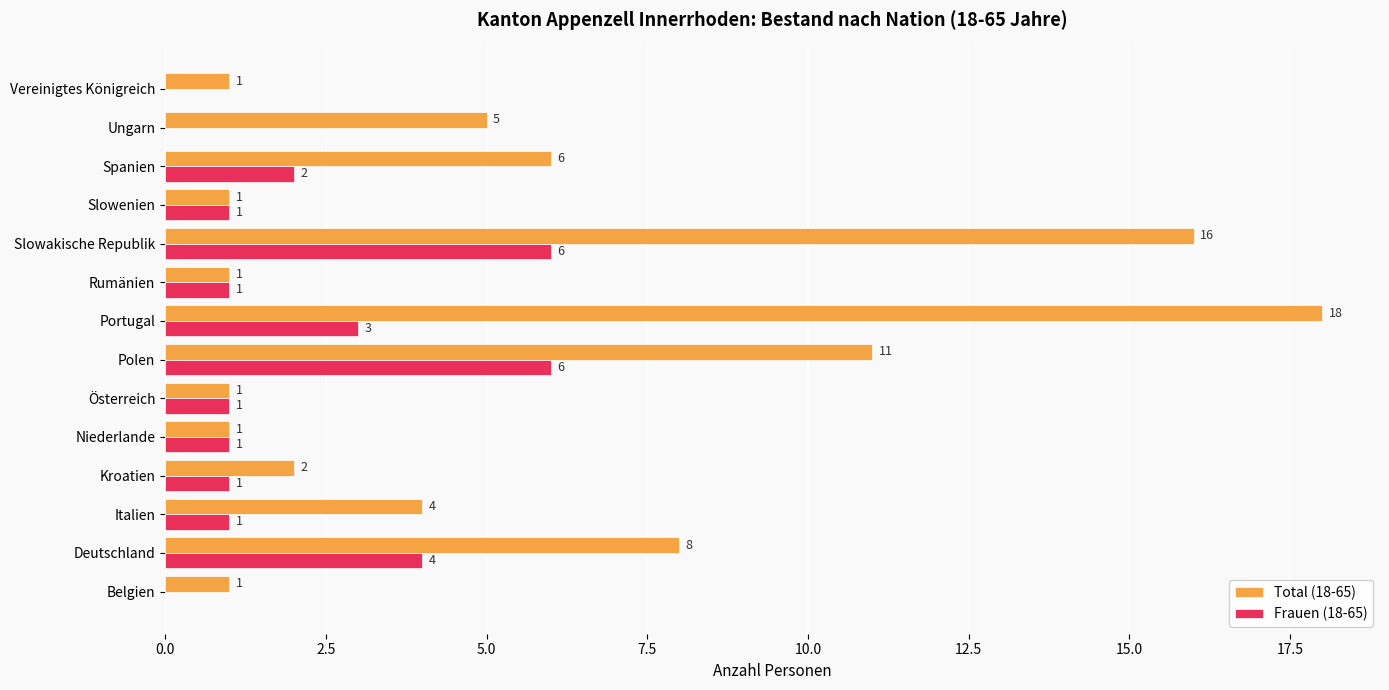

What are all the series names shown in the legend?

Total (18-65), Frauen (18-65)